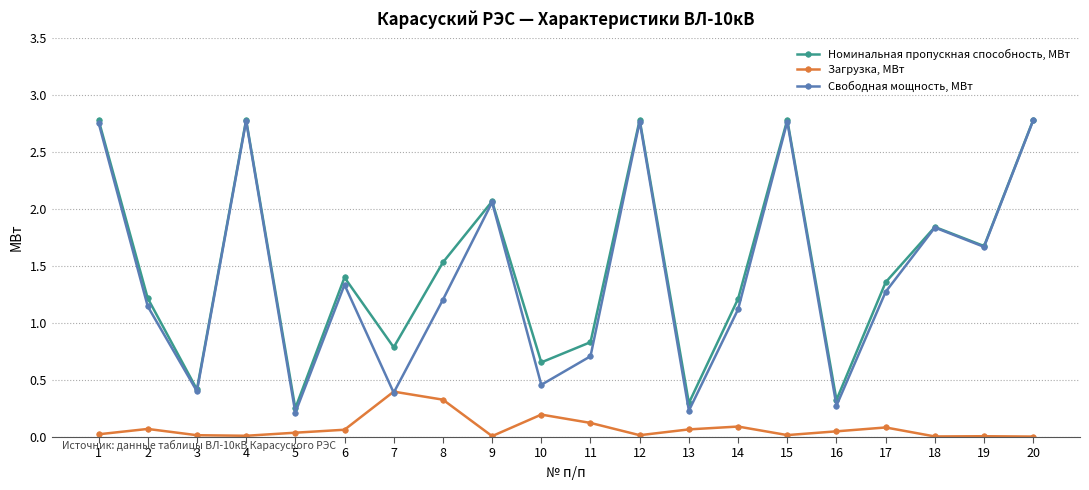

How many lines are shown in the chart?

3